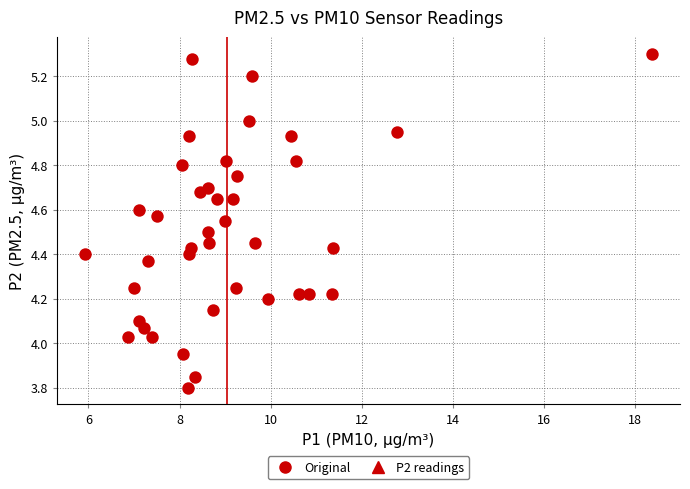

What is the range of X values (max minus min)?

12.4